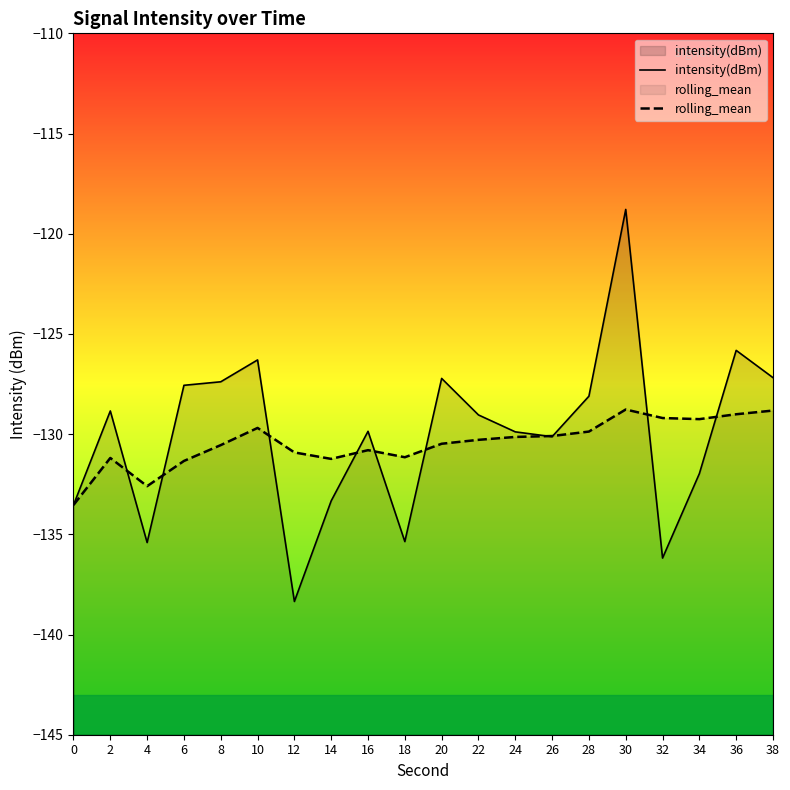

What is the difference between the highest and lowest values at 34?

2.7